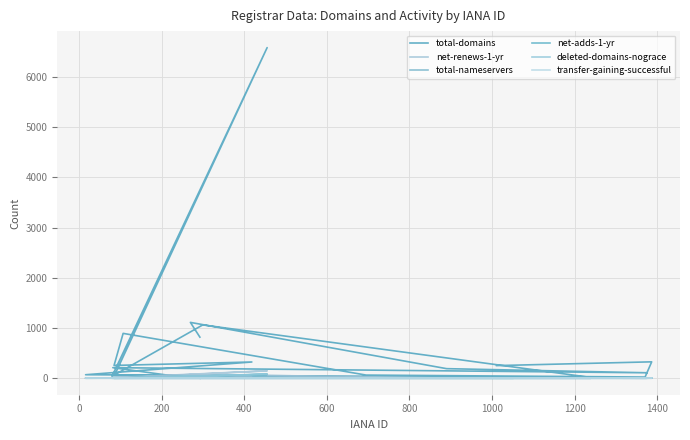

Is this an area chart (filled region under the line)?

No